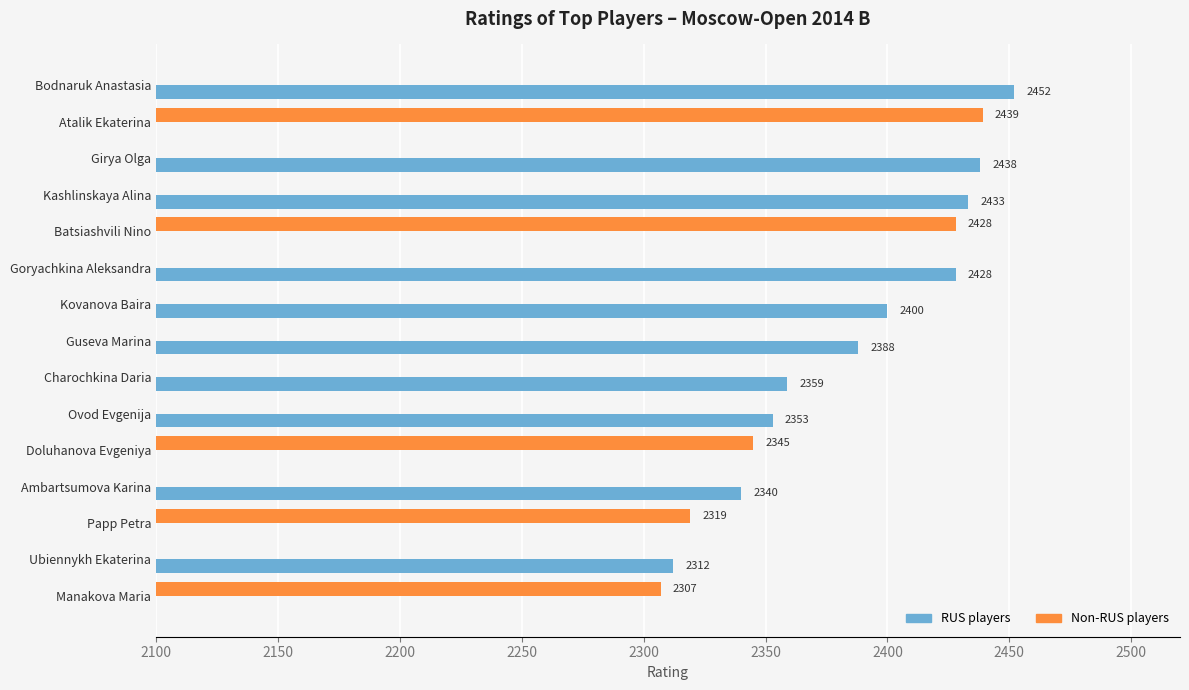

How many categories are shown in the chart?

15